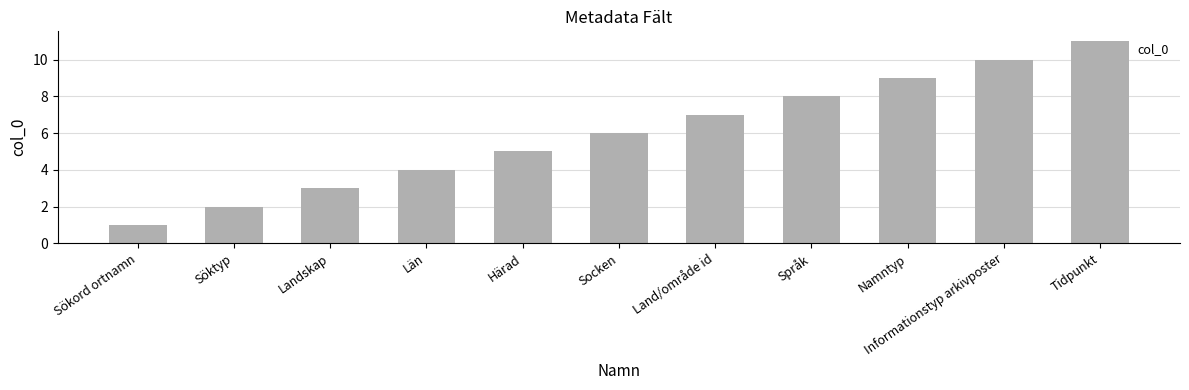

List the labels in order of value, largest first.

Tidpunkt, Informationstyp arkivposter, Namntyp, Språk, Land/område id, Socken, Härad, Län, Landskap, Söktyp, Sökord ortnamn